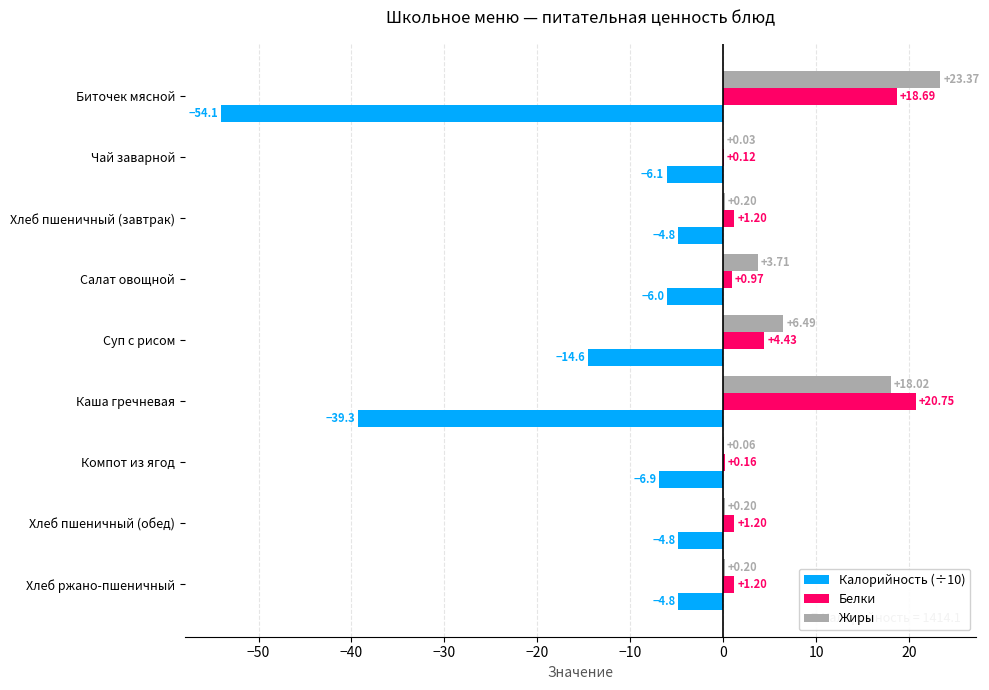

How many series are shown in this chart?

3